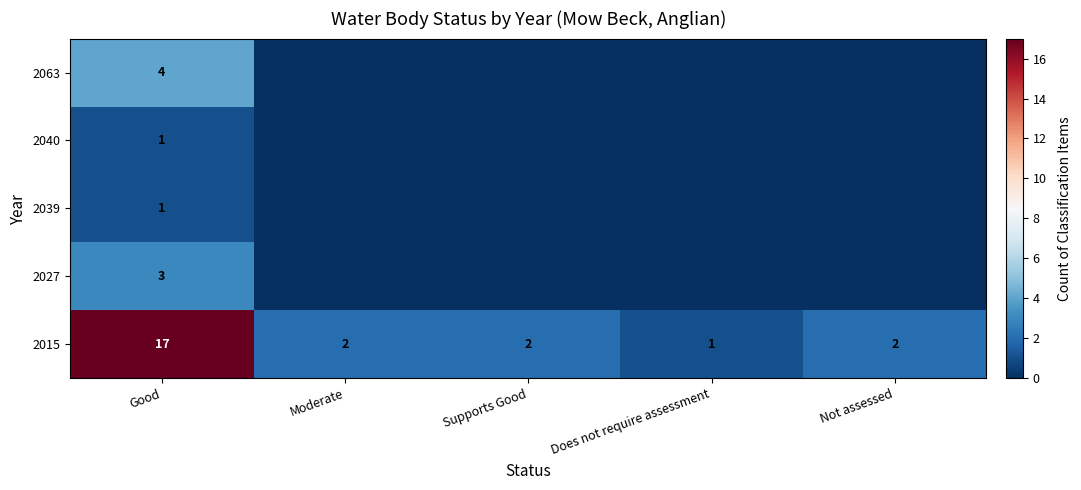

The value of 2040 at Good is 1. True or false?

True